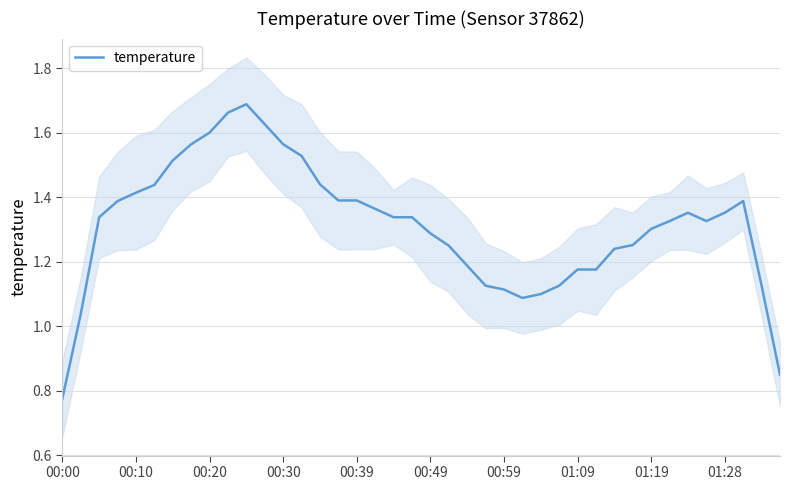

True or false: the data shows 1.3 at 35.

True